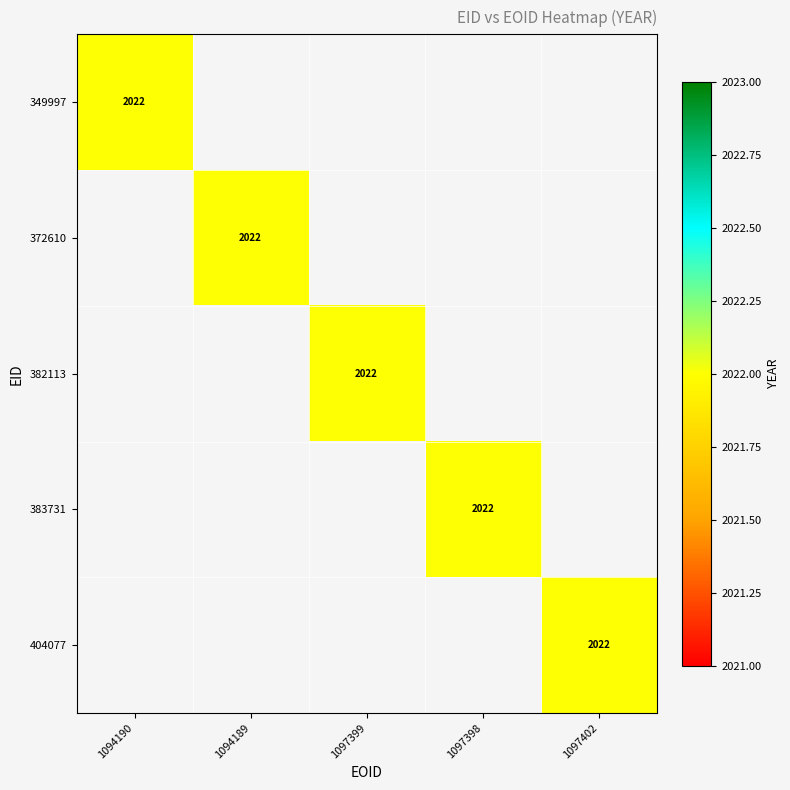

How many values in the 1094189 series exceed 0?

1